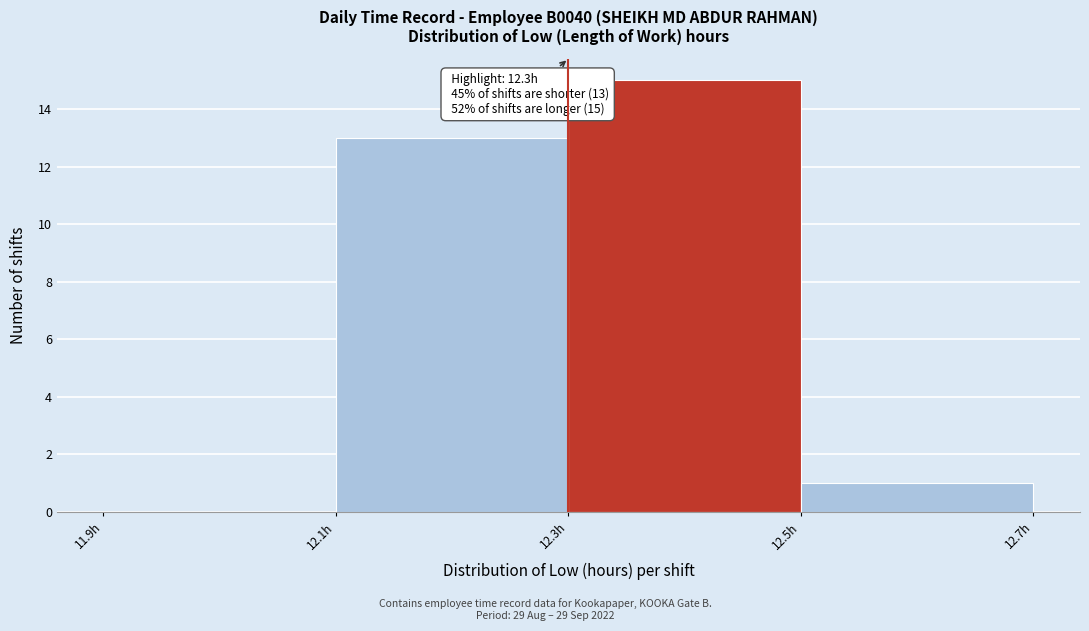

Which range on the x-axis has the tallest bar?

12.3 to 12.5